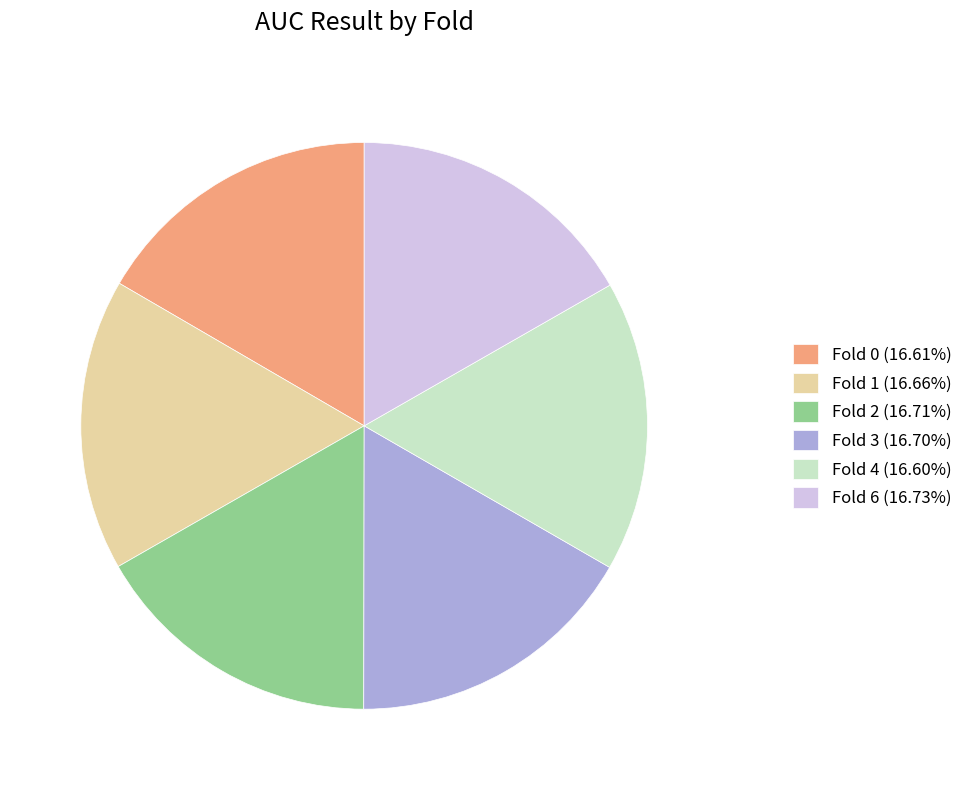

Is the sum of Fold 0 (16.61%) and Fold 1 (16.66%) greater than half?

No